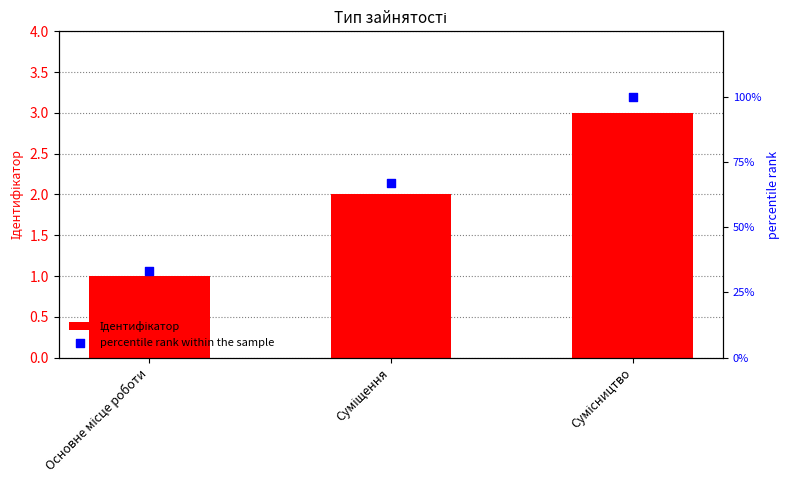

At which category is the sum across all series the highest?

Сумісництво